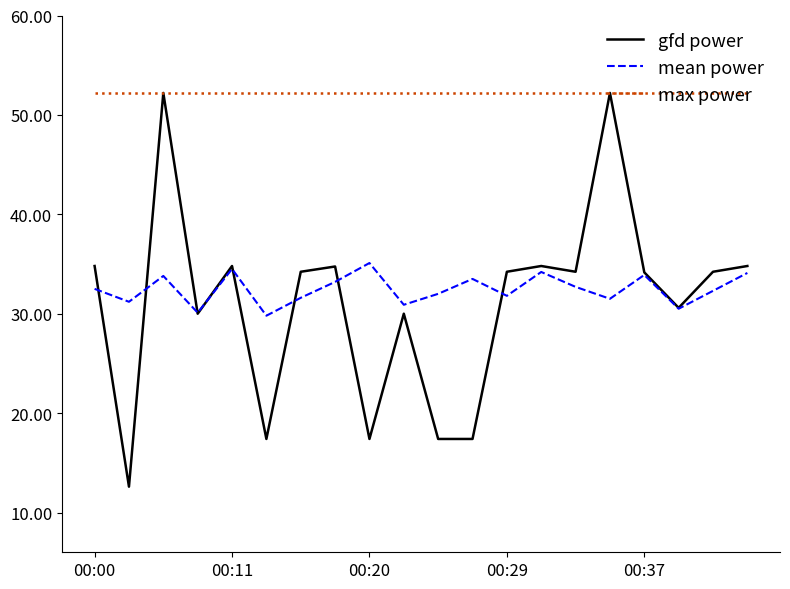

Does the chart display data point markers on the line(s)?

No